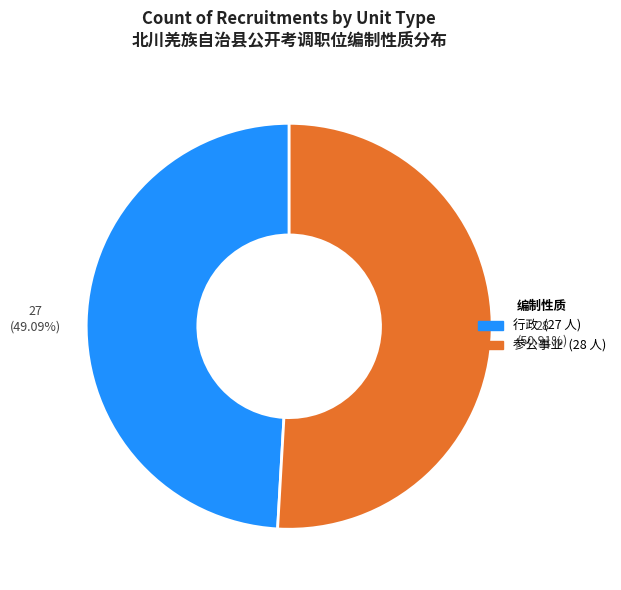

Approximately how many times larger is the value at 参公事业 compared to 行政?

1.0